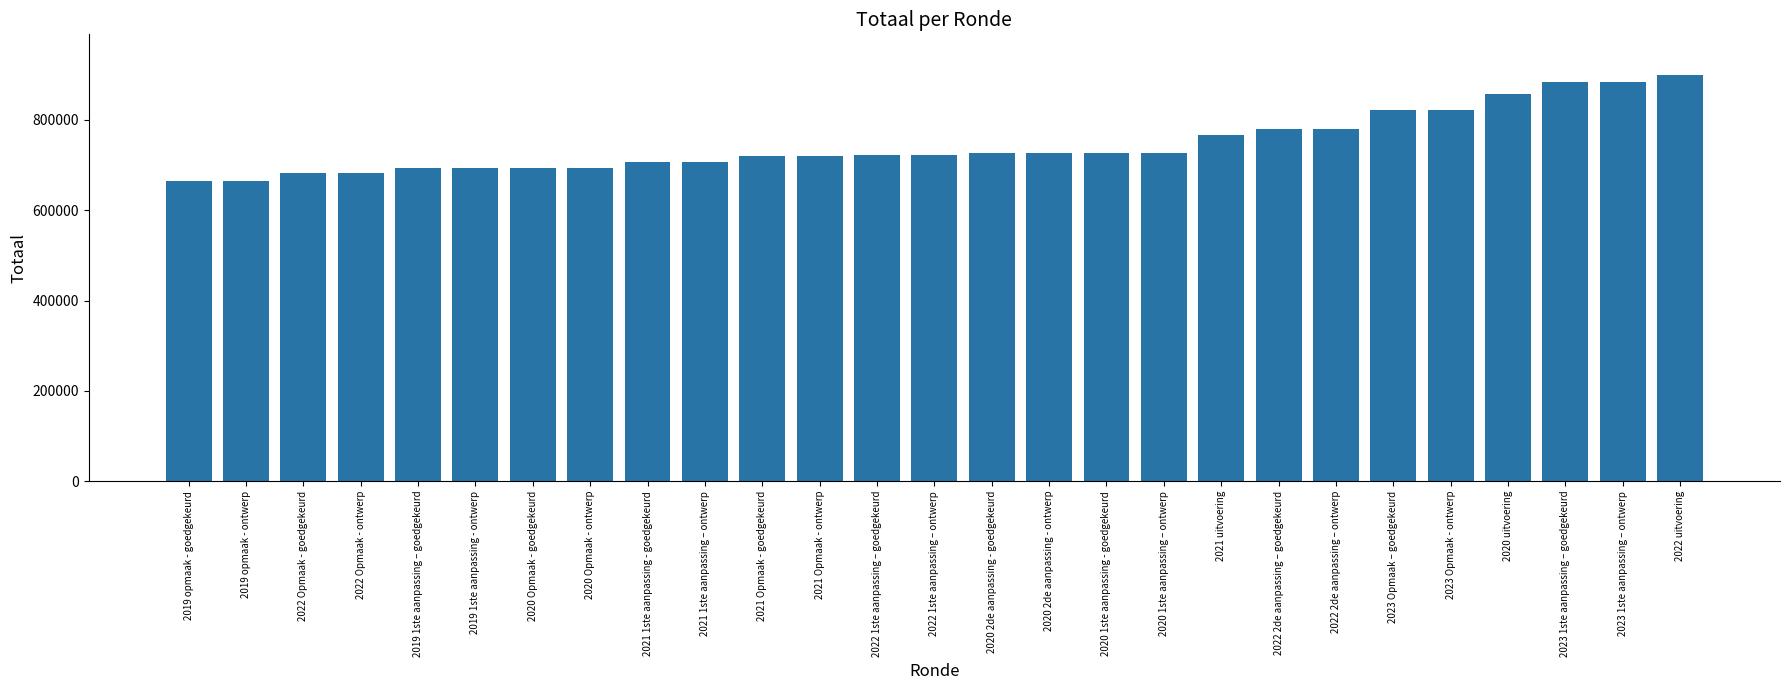

Are the bars grouped side by side (vs. stacked)?

No